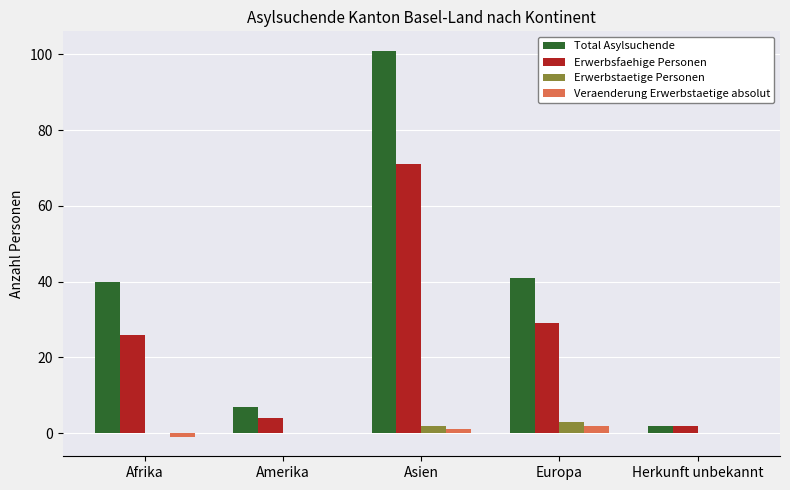

What is the maximum value shown in the chart?

101